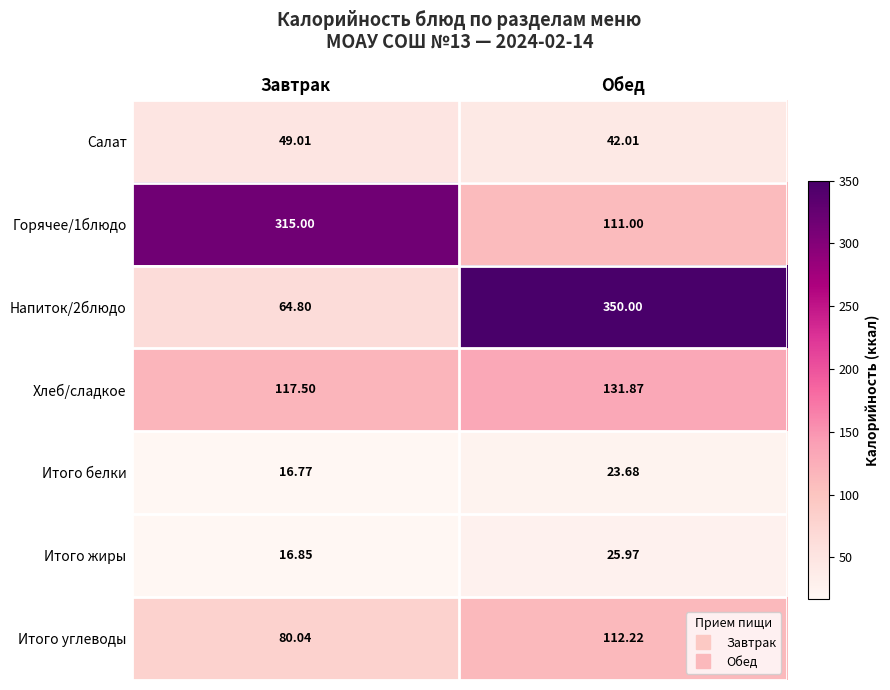

Which series has the largest total across all categories?

Горячее/1блюдо